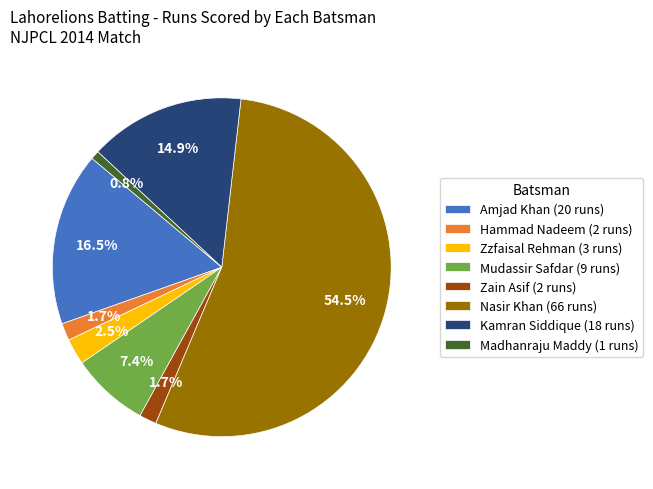

What is the smallest slice in the pie chart?

Madhanraju Maddy (1 runs)